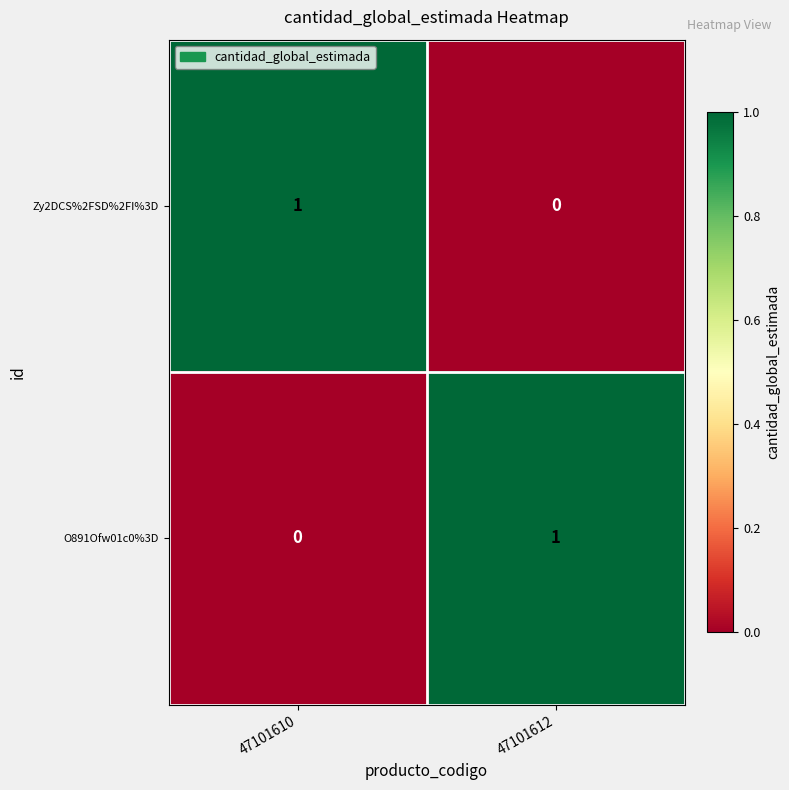

The Zy2DCS%2FSD%2FI%3D series shows 0 at 47101610. True or false?

False